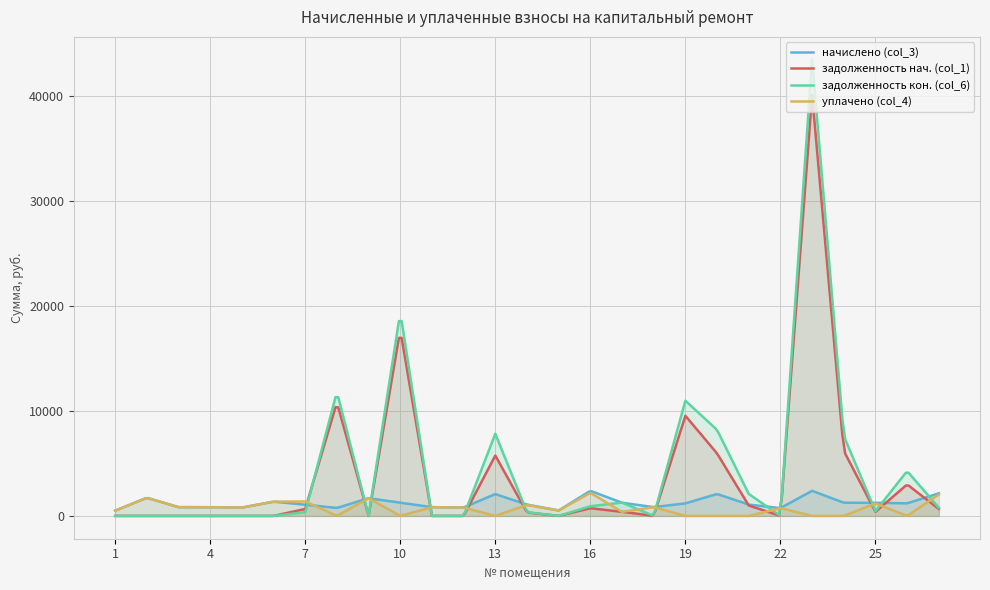

Where is the first local maximum for задолженность кон. (col_6)?

8